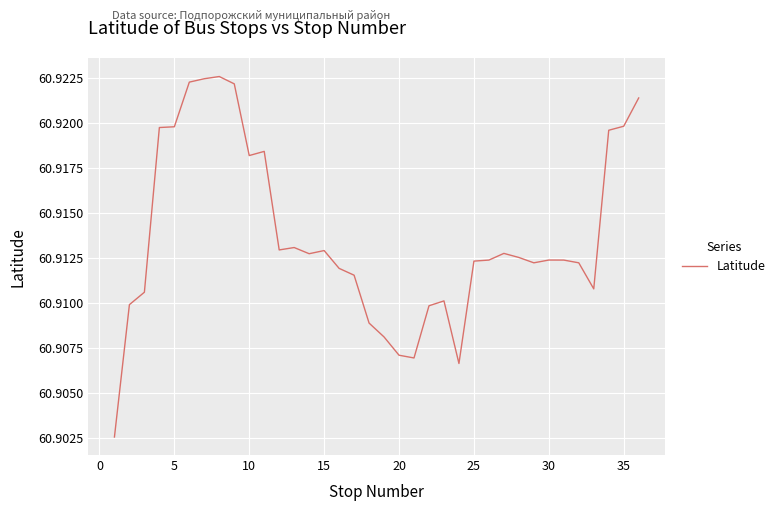

What is the sum of all values?

2192.9